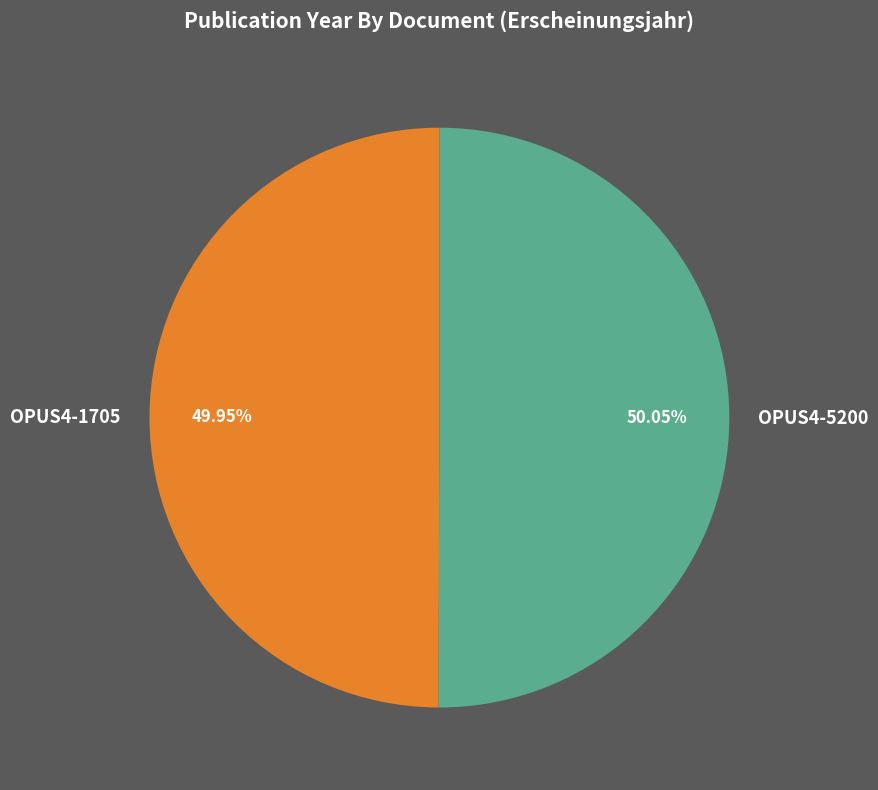

Approximately how many times larger is the value at OPUS4-5200 compared to OPUS4-1705?

1.0